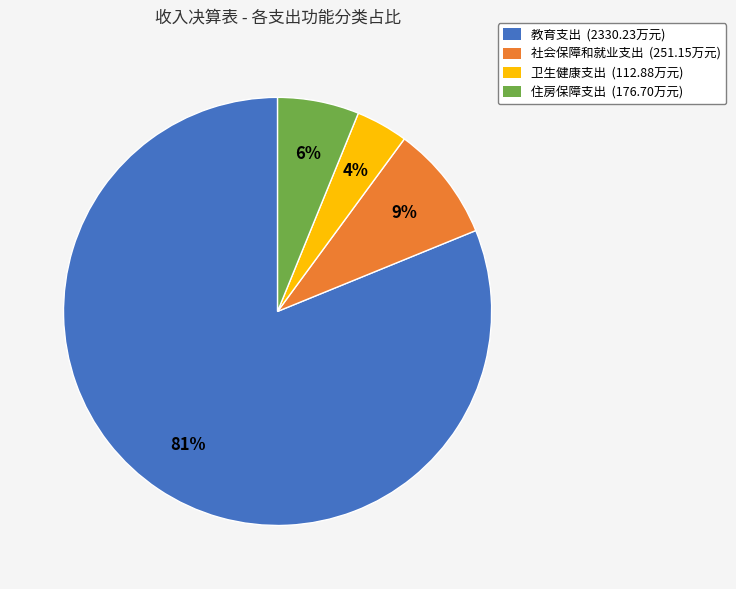

Which slice is the smallest?

卫生健康支出